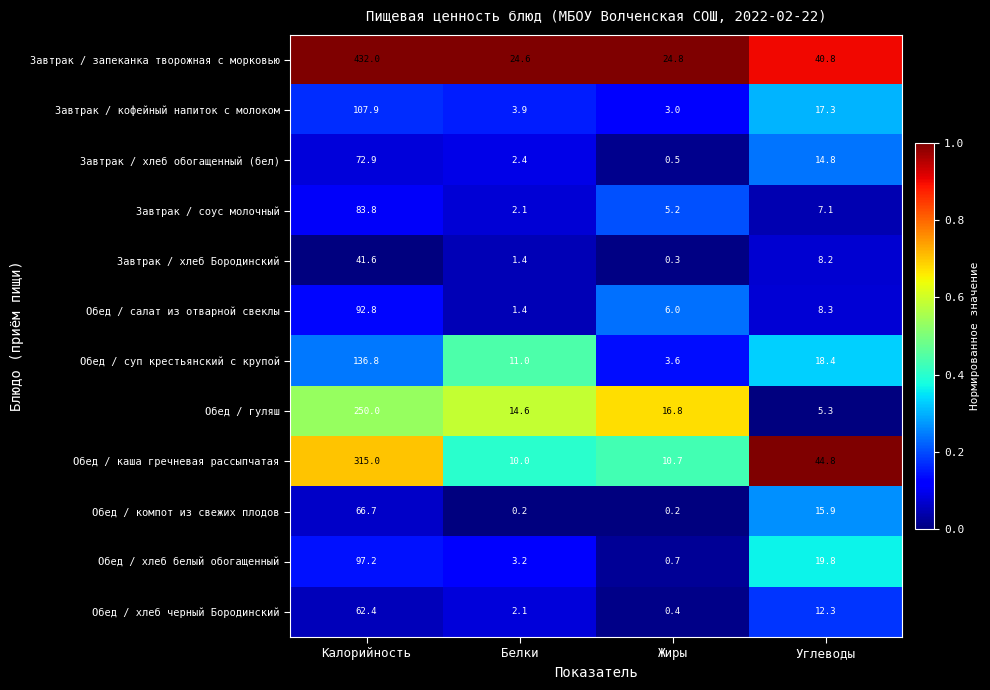

How many series are shown in this chart?

12